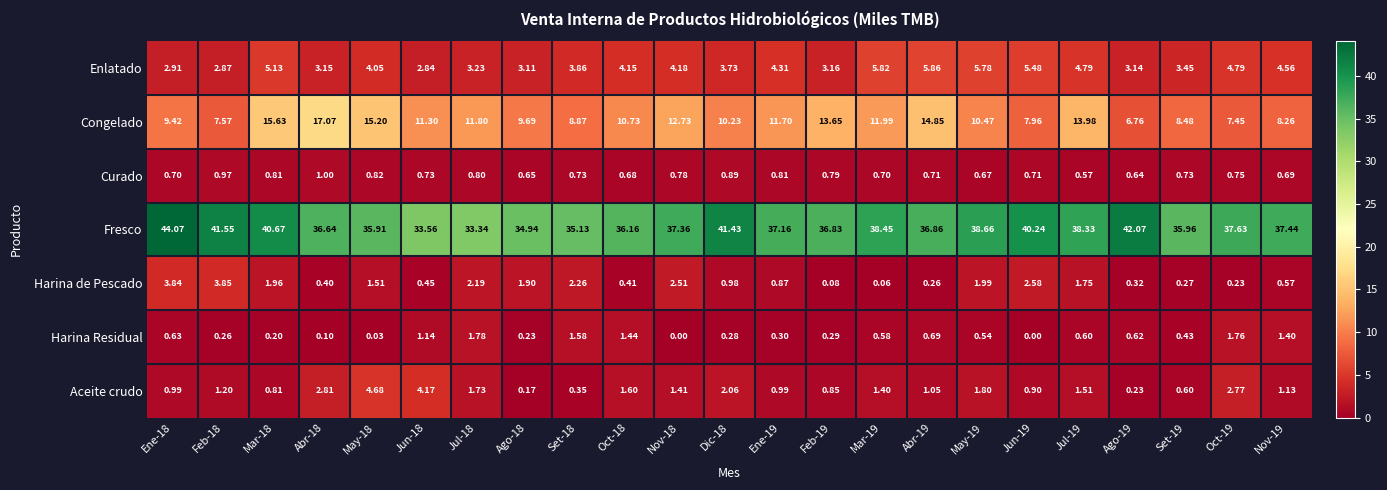

Between Jun-18 and Mar-19, which series saw the biggest shift?

Fresco